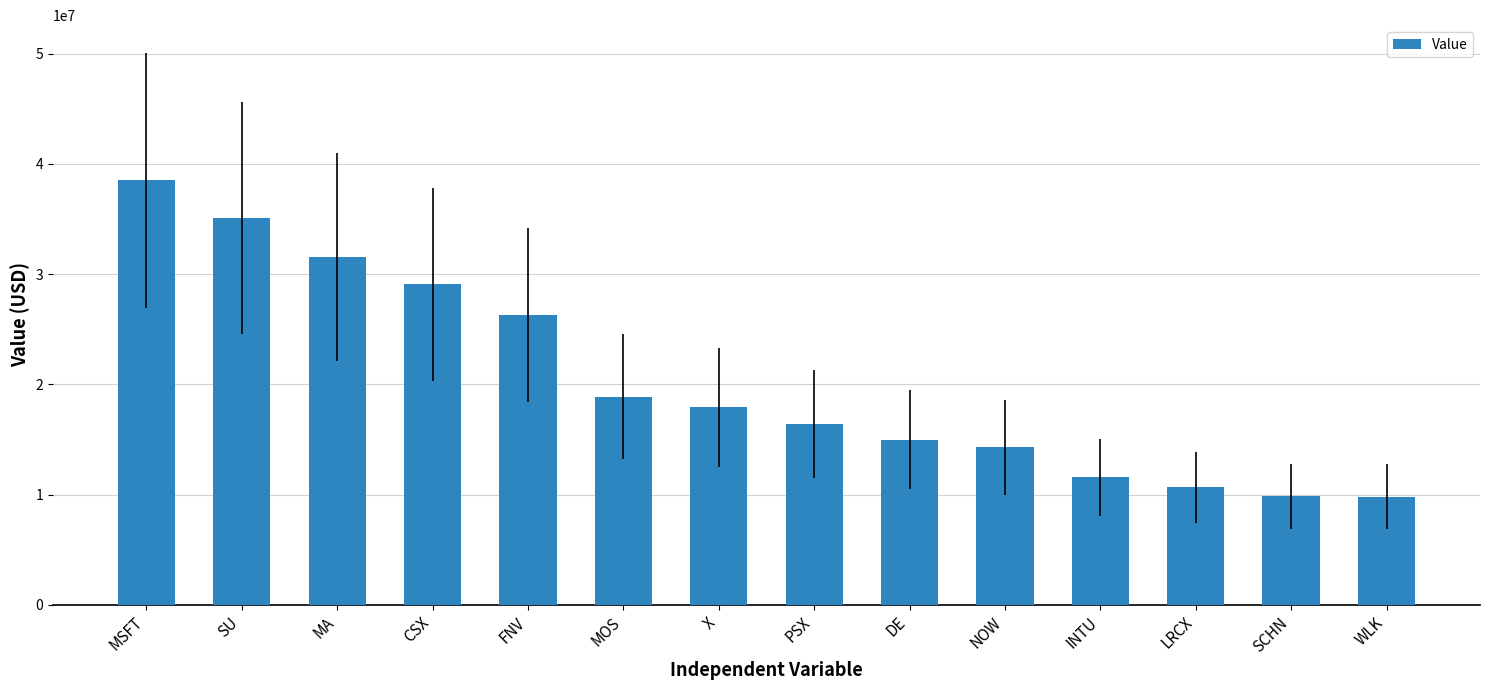

Count the number of data series in this chart.

1